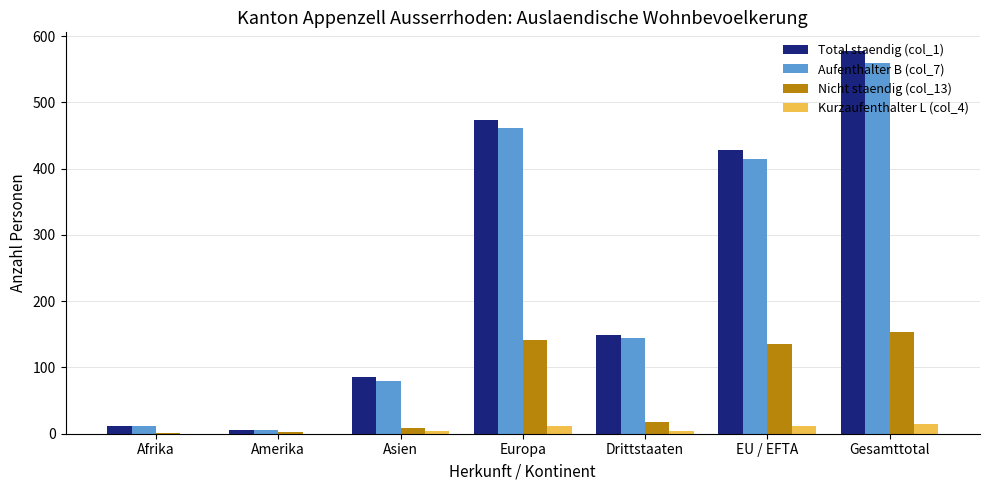

What is the greatest value displayed?

577